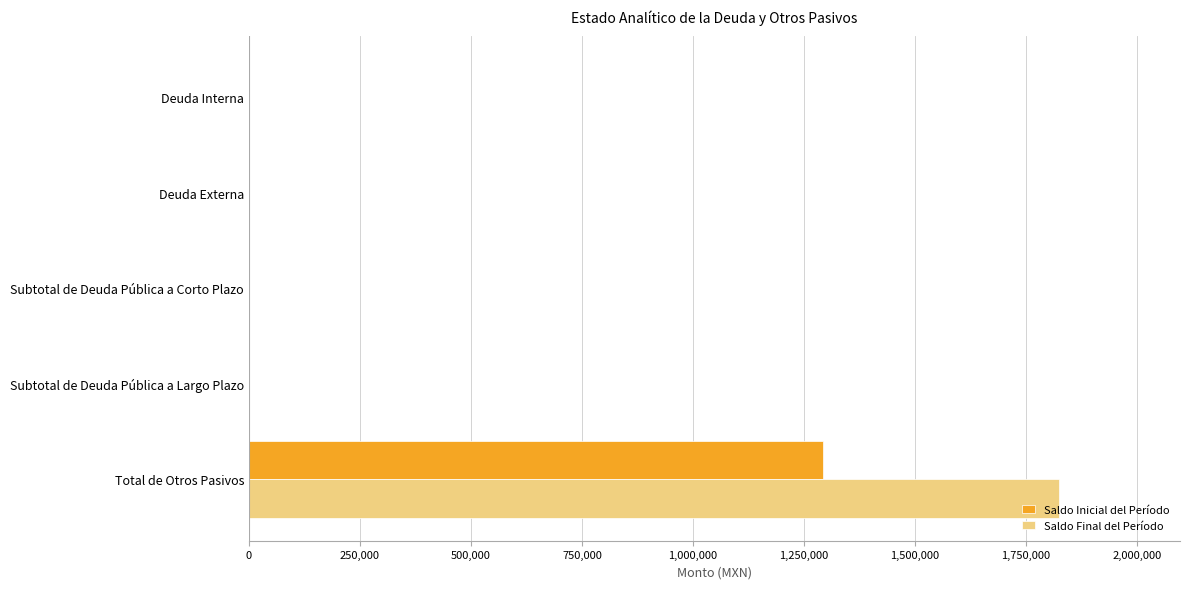

Is the value of Saldo Inicial del Período at Total de Otros Pasivos greater than the value of Saldo Final del Período at Total de Otros Pasivos?

No